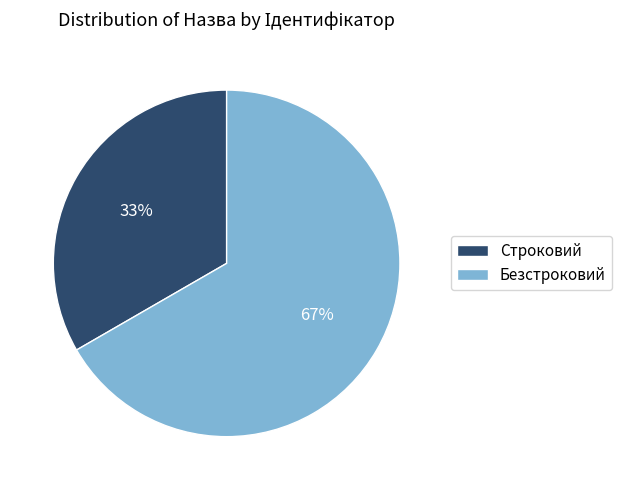

To the nearest percent, what is the combined percentage of Строковий and Безстроковий?

100%